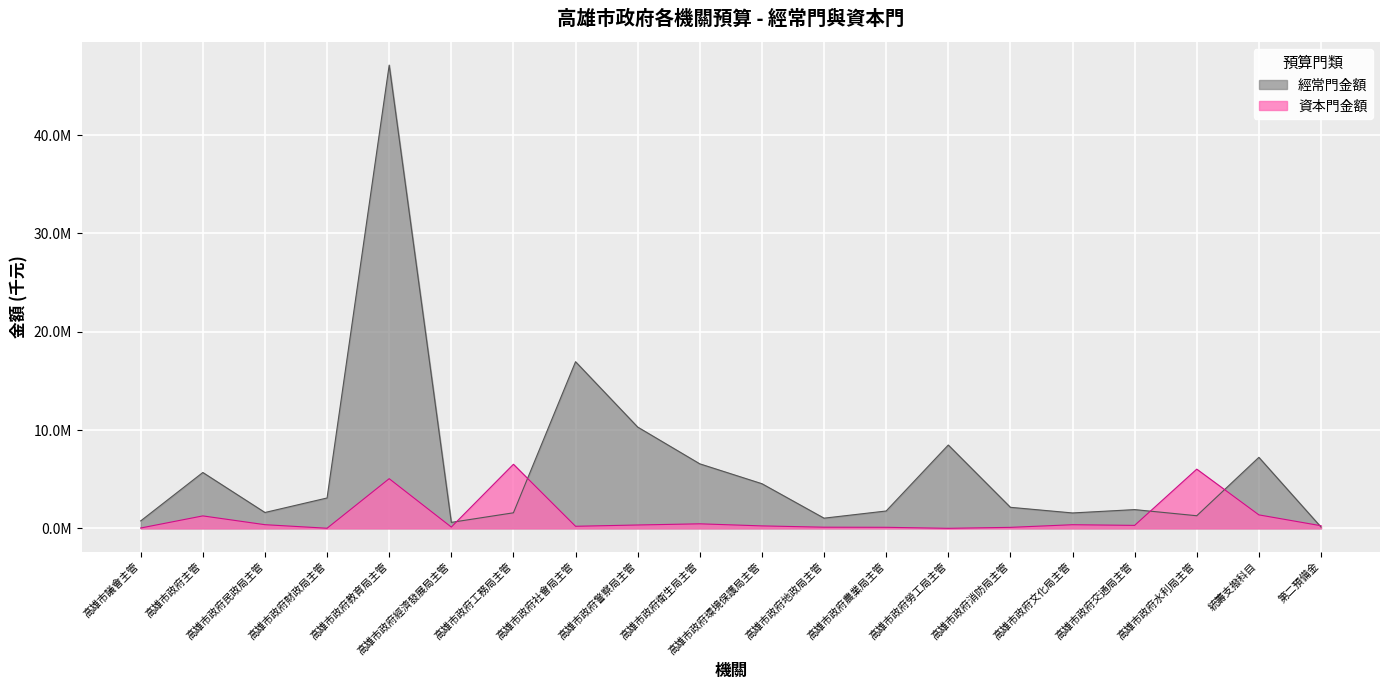

What is the value of the 經常門金額 point at the 20th from the left?

133333